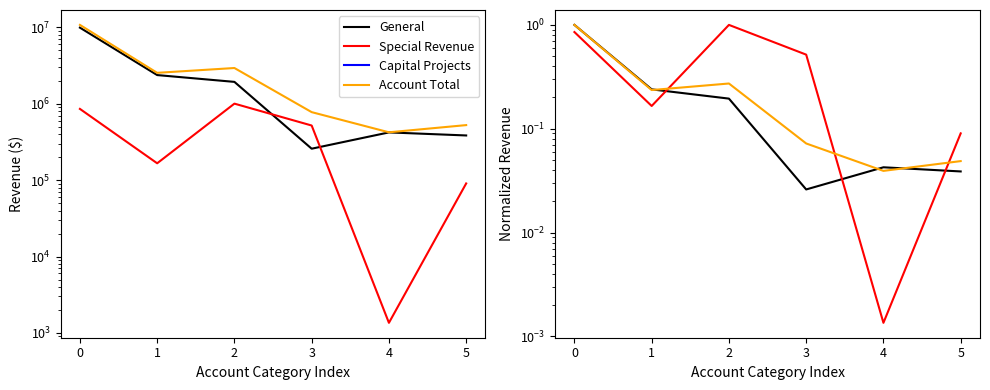

Rank the categories by General value from highest to lowest.

0, 1, 2, 4, 5, 3